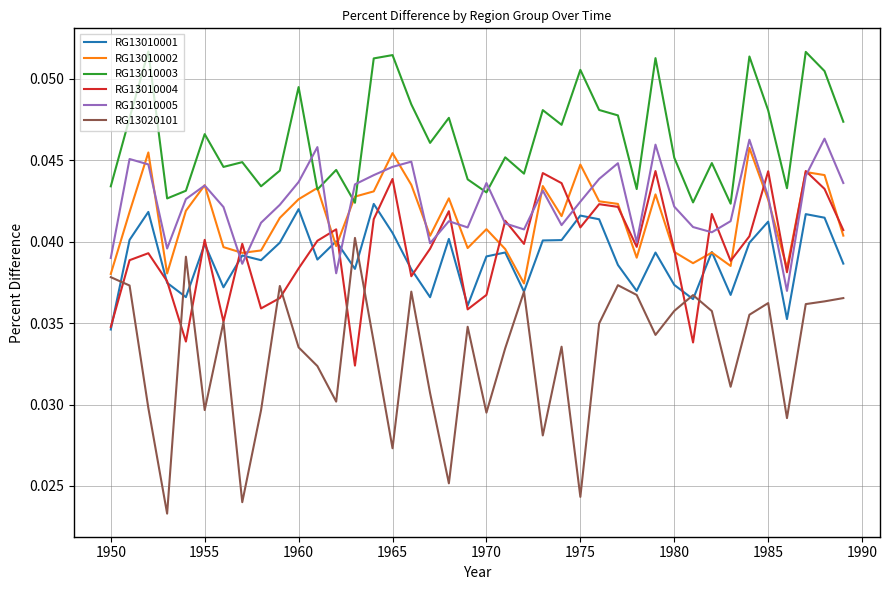

What is the sum of all RG13010004 values?

1.6